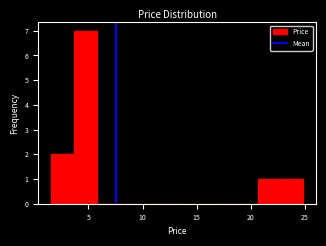

Reading left to right, list every bar in this chart as the range it spans on the x-axis followed by its height. Neither the bar edges nor the heights are printed on the chart, so give them approximately, as read against the axes.

1.5 to 3.5: 2
3.5 to 6.0: 7
6.0 to 8.0: 0
8.0 to 10.0: 0
10.0 to 12.0: 0
12.0 to 14.5: 0
14.5 to 16.5: 0
16.5 to 18.5: 0
18.5 to 20.5: 0
20.5 to 22.5: 1
22.5 to 25.0: 1